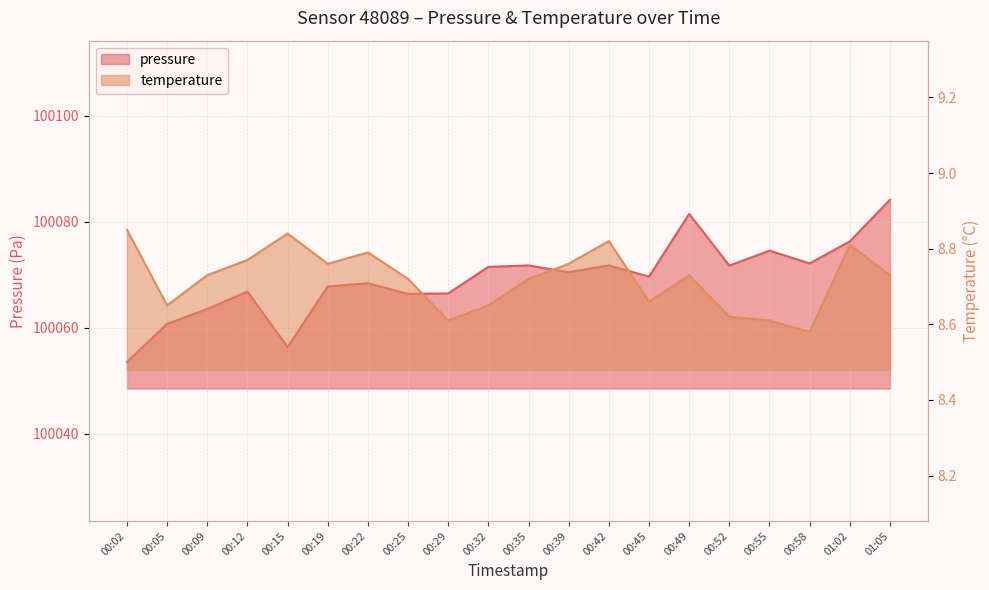

What are all the series names shown in the legend?

pressure, temperature